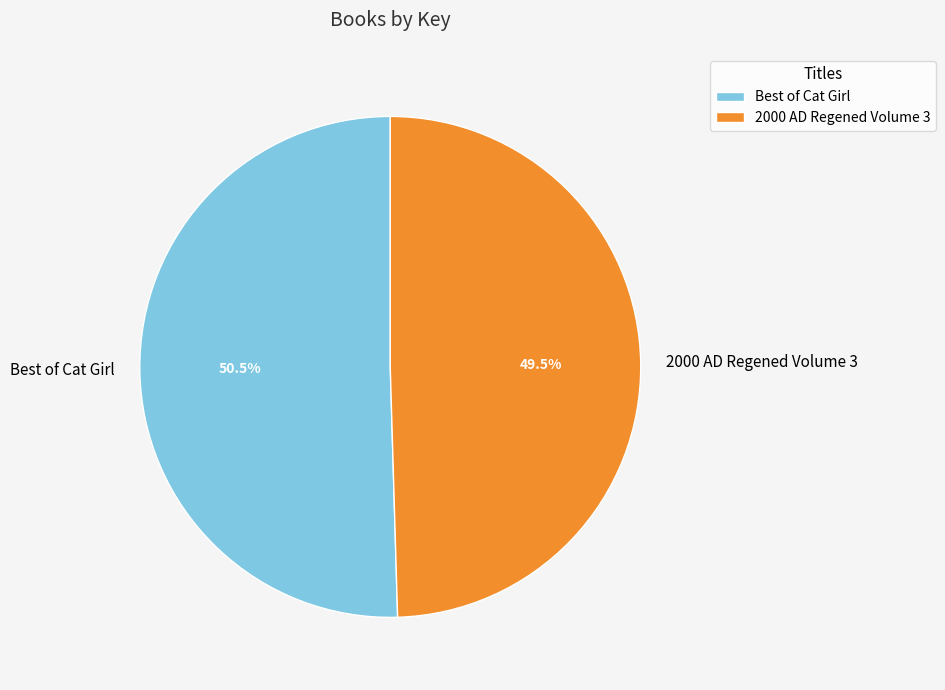

How many segments does this pie chart have?

2